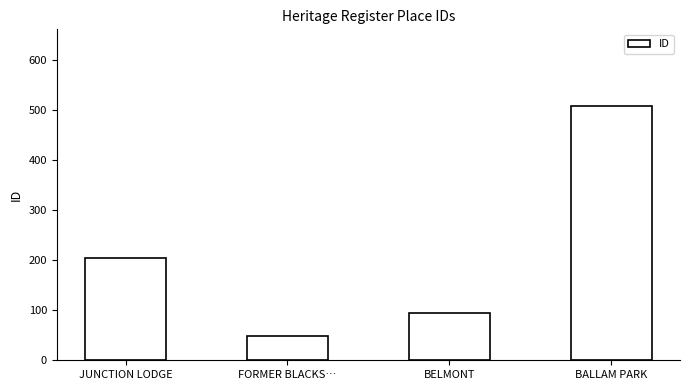

Are the bars horizontal?

No